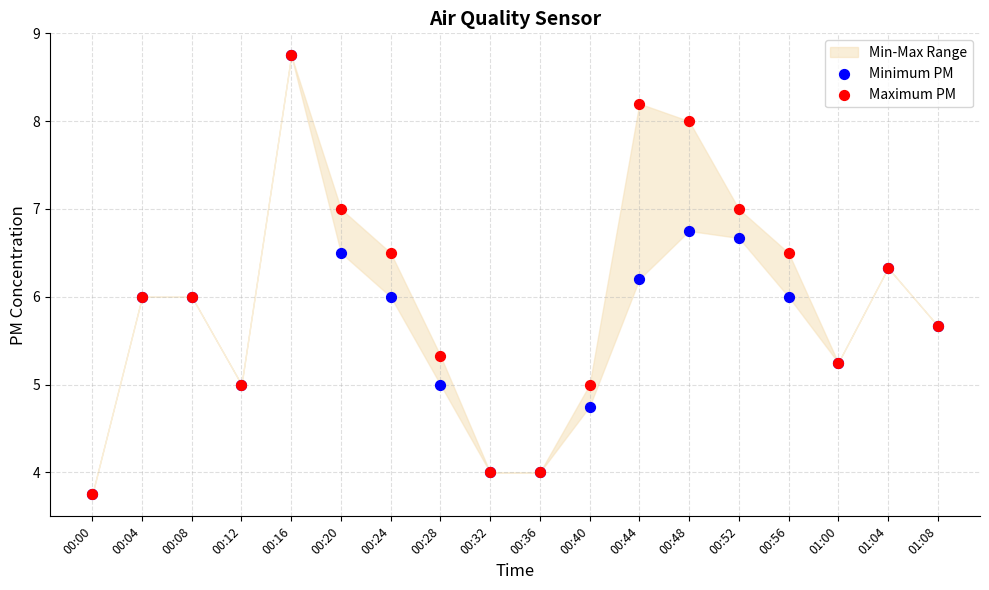

Which series has the largest Y range (max minus min)?

Minimum PM